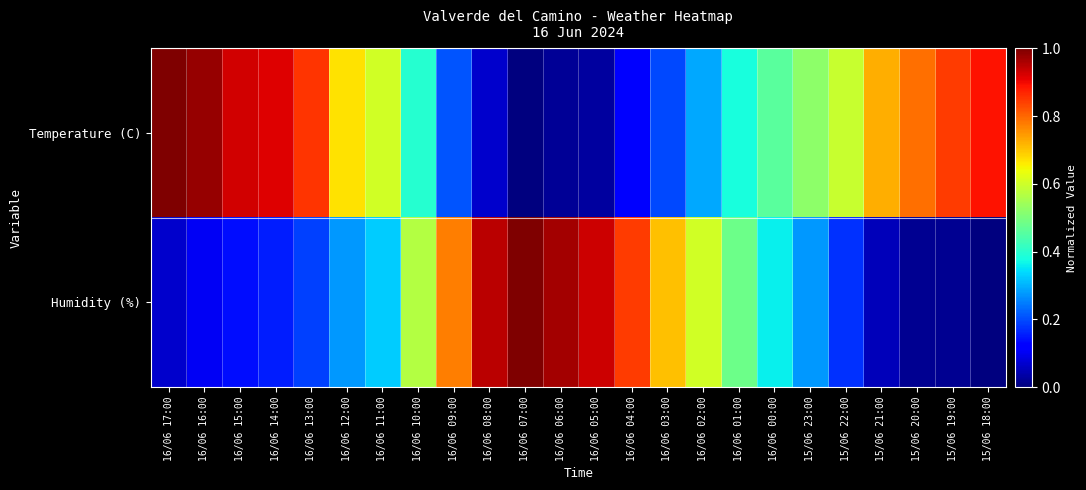

Rank the series by their average value, from lowest to highest.

Humidity (%), Temperature (C)